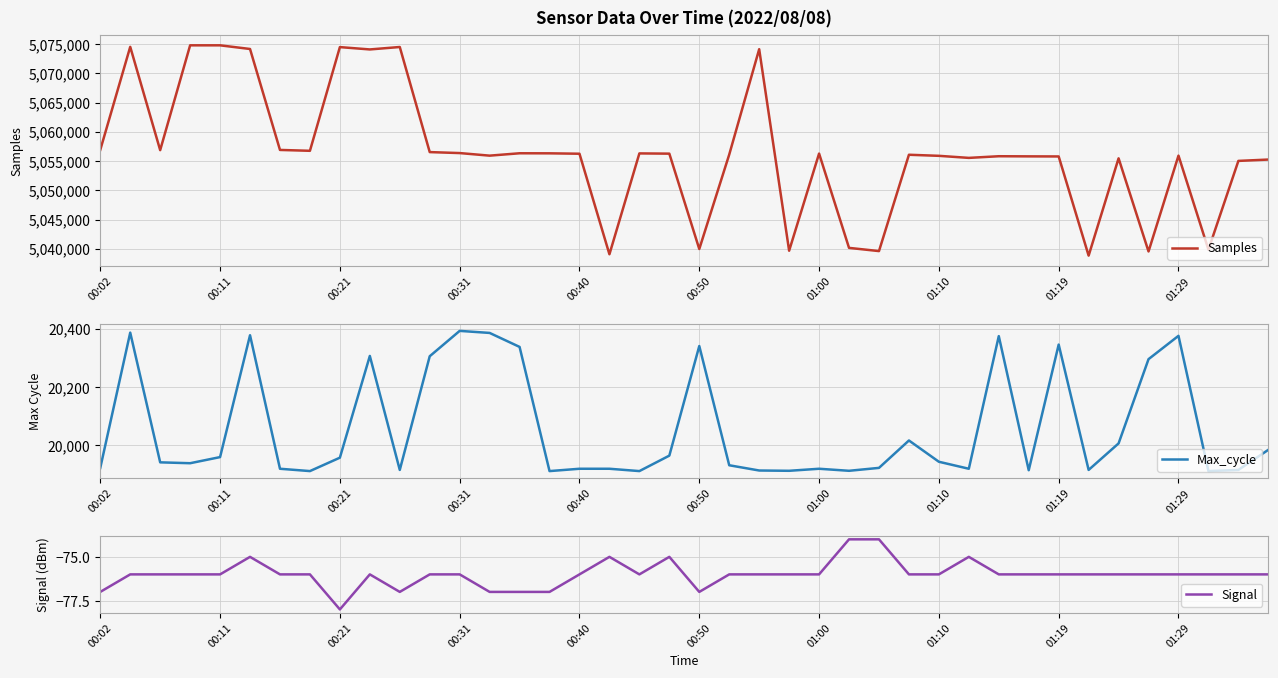

True or false: Samples and Signal intersect in this chart.

False